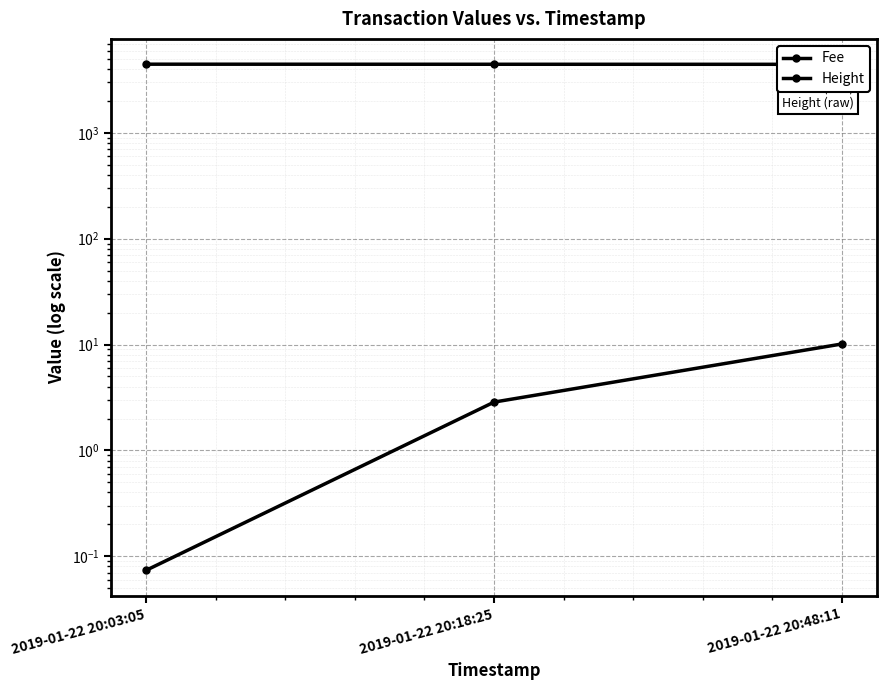

List the series in order of their overall mean, lowest first.

Fee, Height